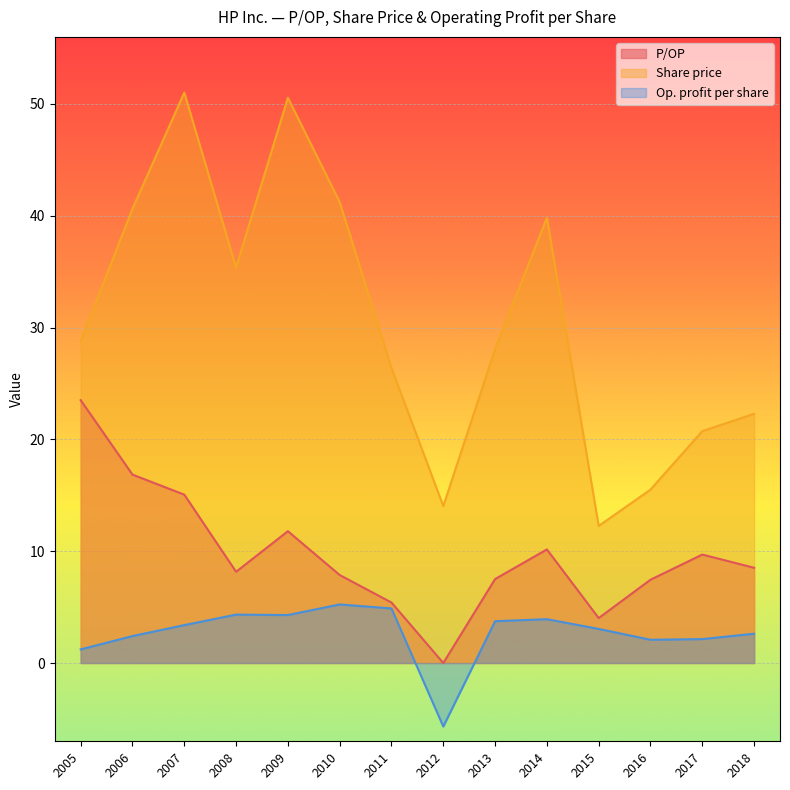

At how many categories does at least one series exceed 48?

2